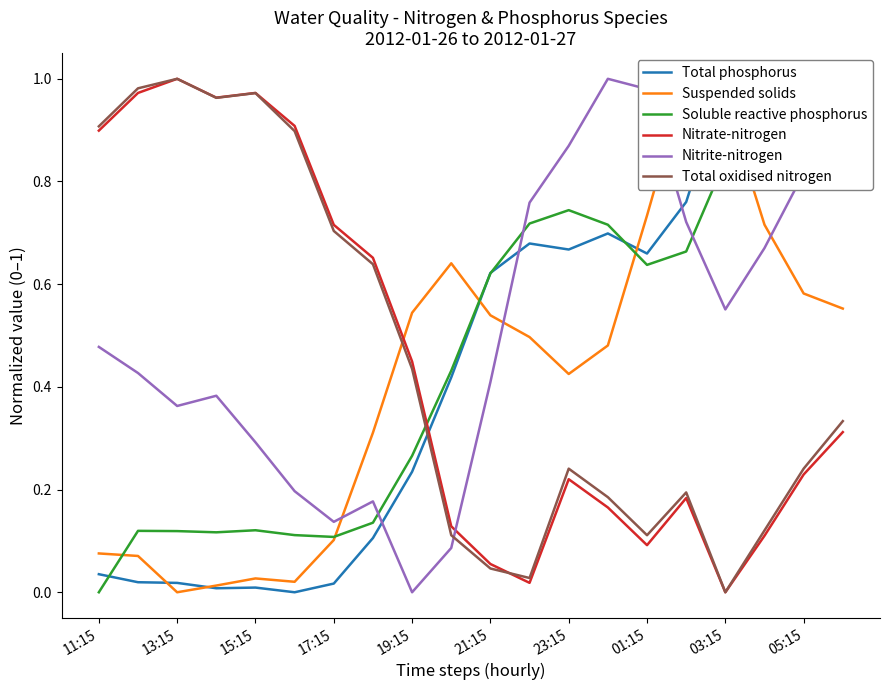

Rank the series by their maximum value, from highest to lowest.

Total phosphorus, Suspended solids, Soluble reactive phosphorus, Nitrate-nitrogen, Nitrite-nitrogen, Total oxidised nitrogen